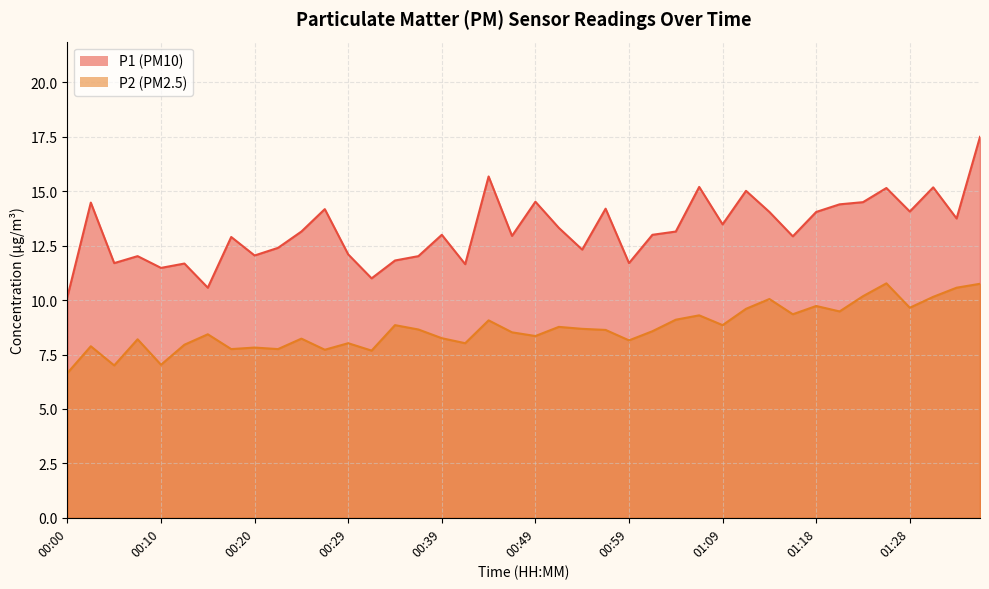

What is the maximum value for P1?

17.5